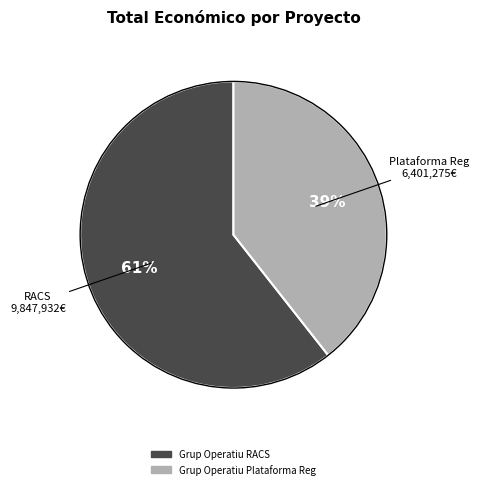

To the nearest percent, what is the average slice percentage?

50%